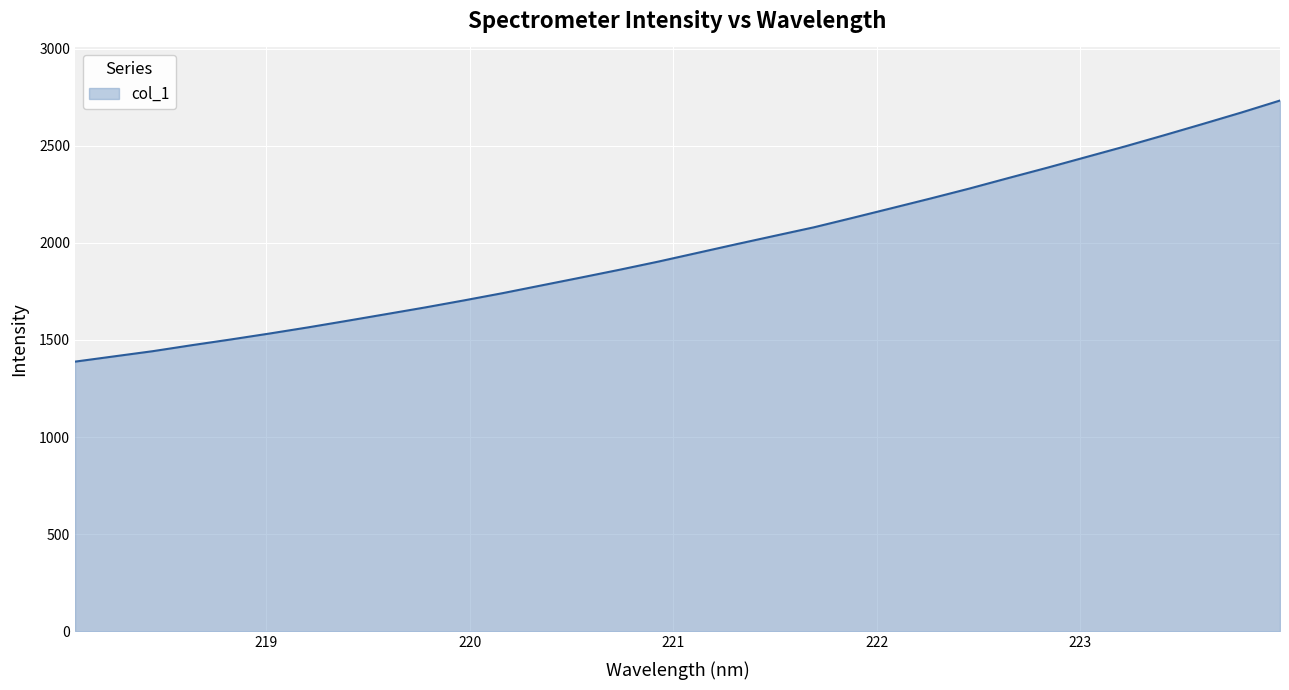

What is the difference between the maximum and minimum values?

1344.1